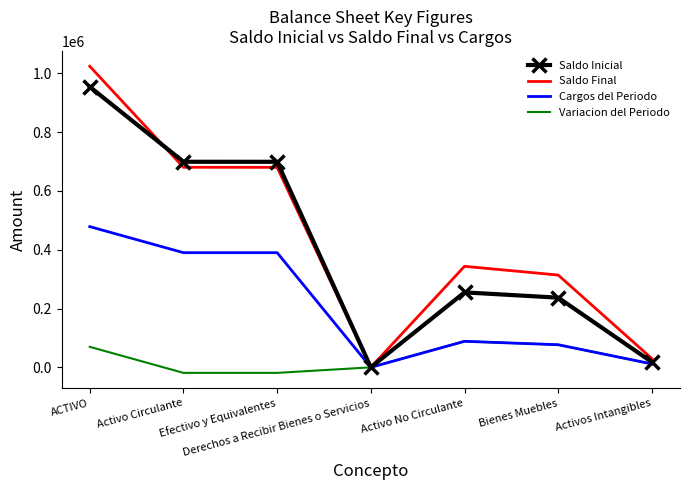

Is it true that Saldo Final equals 680396.0 at Efectivo y Equivalentes?

True